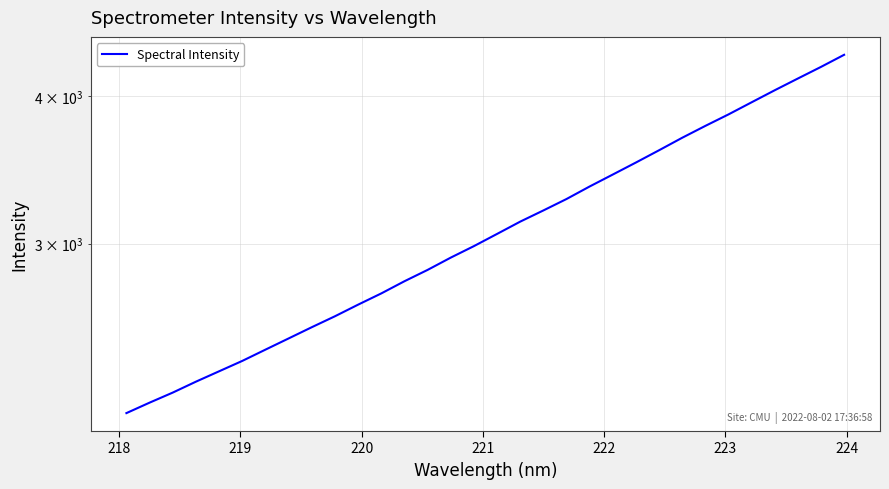

Reading left to right, list all the values displayed in this chart.

2157.0	2201.4	2244.9	2293.1	2340.0	2387.7	2440.7	2494.4	2549.6	2604.5	2664.0	2722.9	2788.1	2850.4	2919.3	2985.4	3057.1	3131.1	3200.0	3272.0	3352.8	3431.7	3512.9	3597.7	3686.3	3772.3	3857.6	3949.6	4043.3	4136.6	4231.3	4332.0